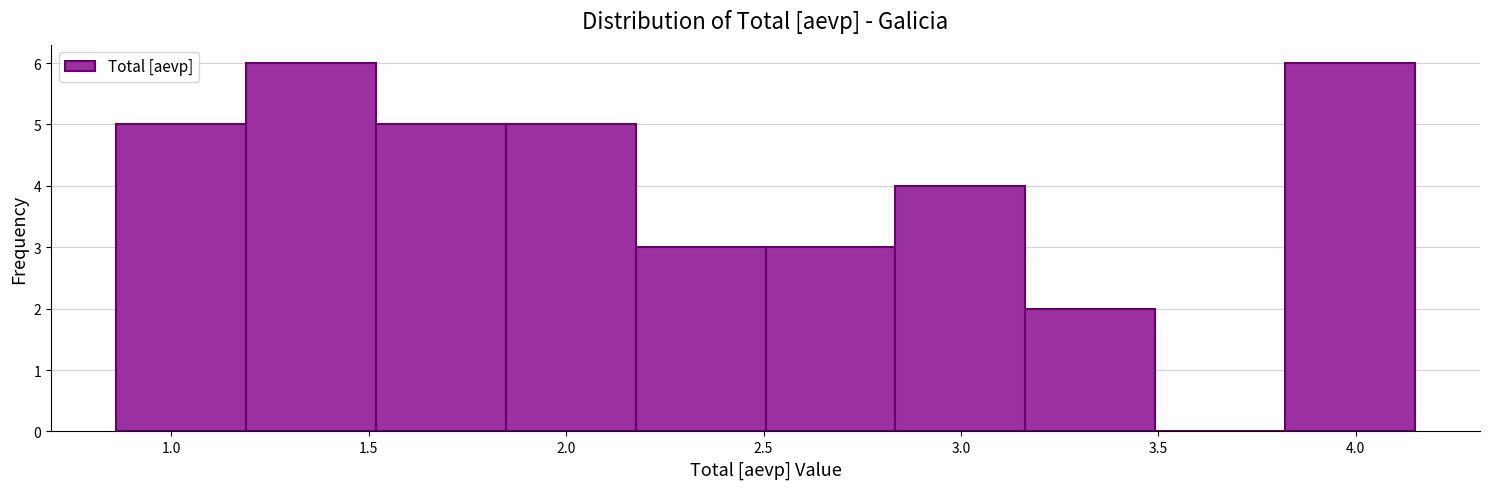

Reading left to right, transcribe this chart: for each bar, give the range it covers on the x-axis and its height. Neither the bar edges nor the heights are printed on the chart, so give them approximately, as read against the axes.

0.85 to 1.20: 5
1.20 to 1.50: 6
1.50 to 1.85: 5
1.85 to 2.20: 5
2.20 to 2.50: 3
2.50 to 2.85: 3
2.85 to 3.15: 4
3.15 to 3.50: 2
3.50 to 3.80: 0
3.80 to 4.15: 6